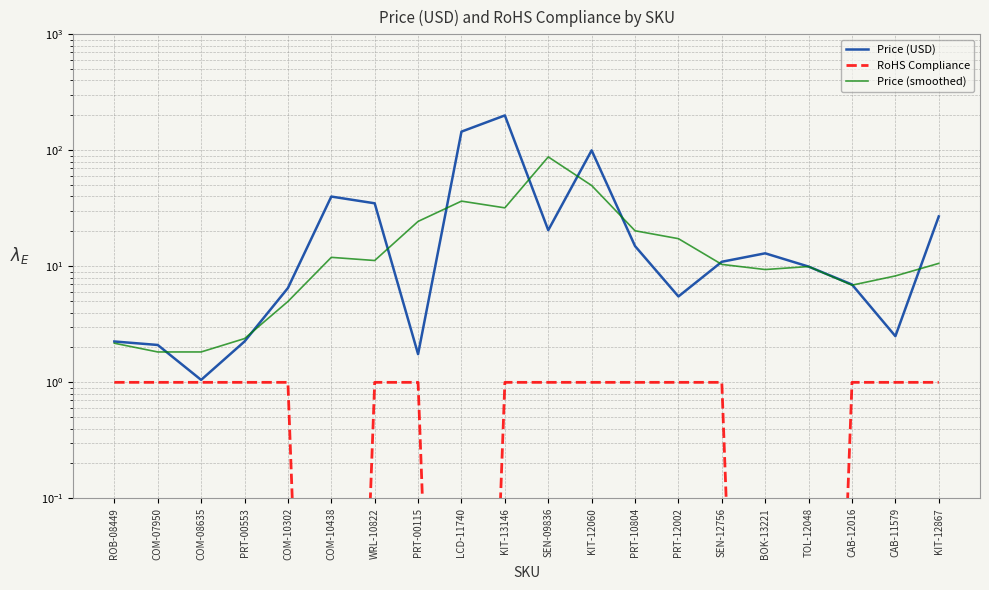

What is the difference between the highest and lowest values at SEN-12756?

9.9